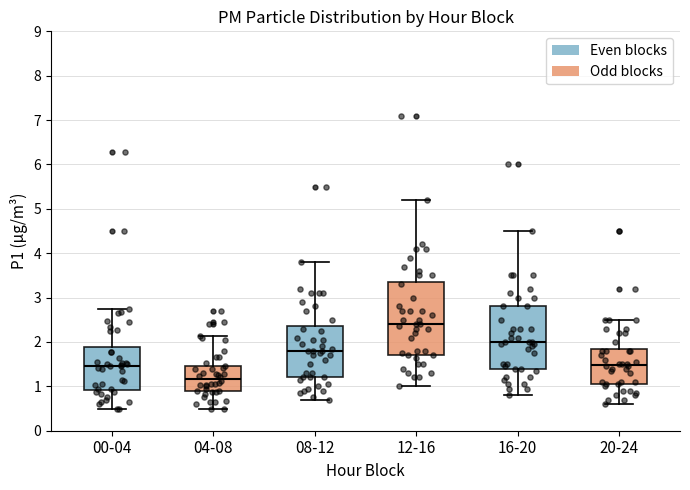

Reading left to right, transcribe this box plot: for each box, give where its median line is, the range the box spans, and where its two whiskers end, as read against the y-axis. The values are not printed on the chart, so give them approximately, as read against the axis.

00-04: median 1.5, box 0.9 to 1.9, whiskers 0.5 to 2.8
04-08: median 1.2, box 0.9 to 1.5, whiskers 0.5 to 2.1
08-12: median 1.8, box 1.2 to 2.4, whiskers 0.7 to 3.8
12-16: median 2.4, box 1.7 to 3.4, whiskers 1.0 to 5.2
16-20: median 2.0, box 1.4 to 2.8, whiskers 0.8 to 4.5
20-24: median 1.5, box 1.1 to 1.9, whiskers 0.6 to 2.5